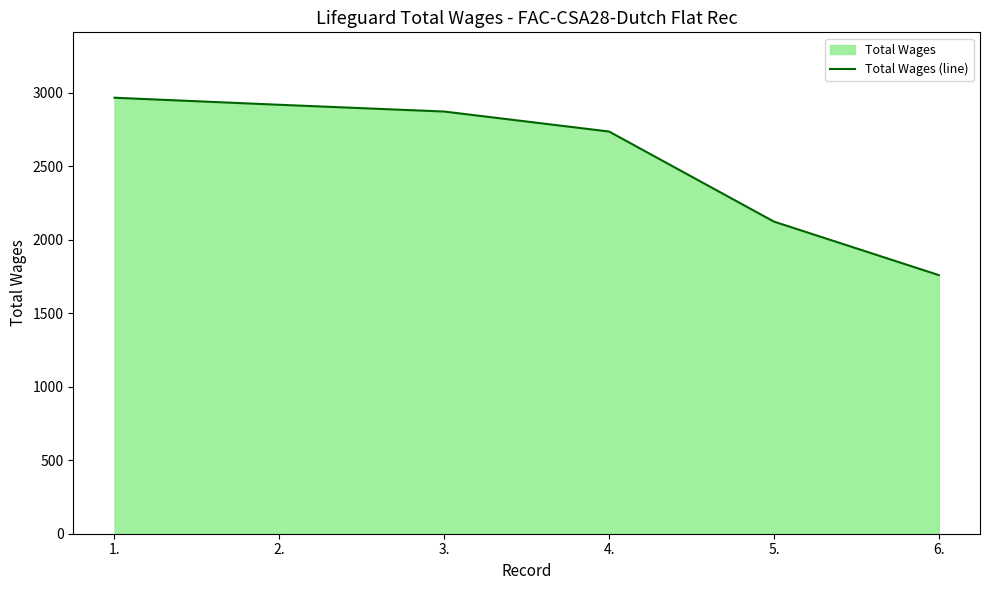

Reading right to left, transcribe all the data shown in this chart.

6.=1760	5.=2124	4.=2737	3.=2873	2.=2919	1.=2967